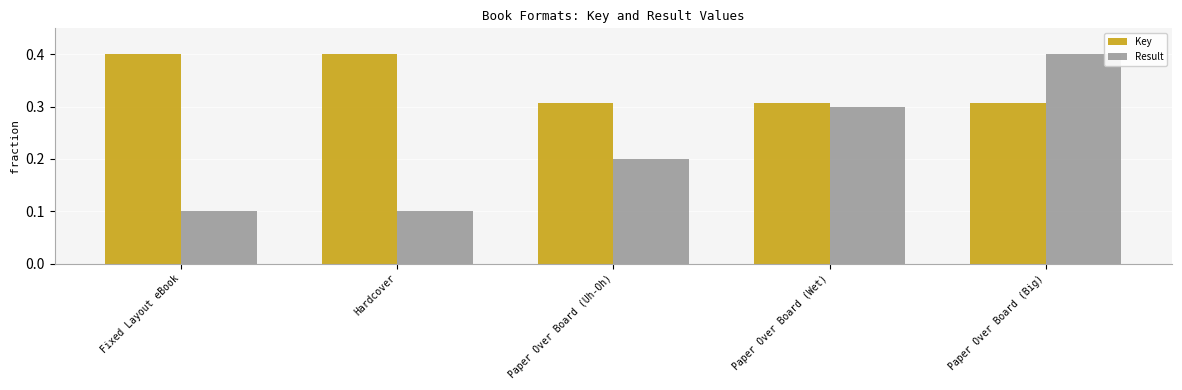

Rank the series by their average value, from highest to lowest.

Key, Result